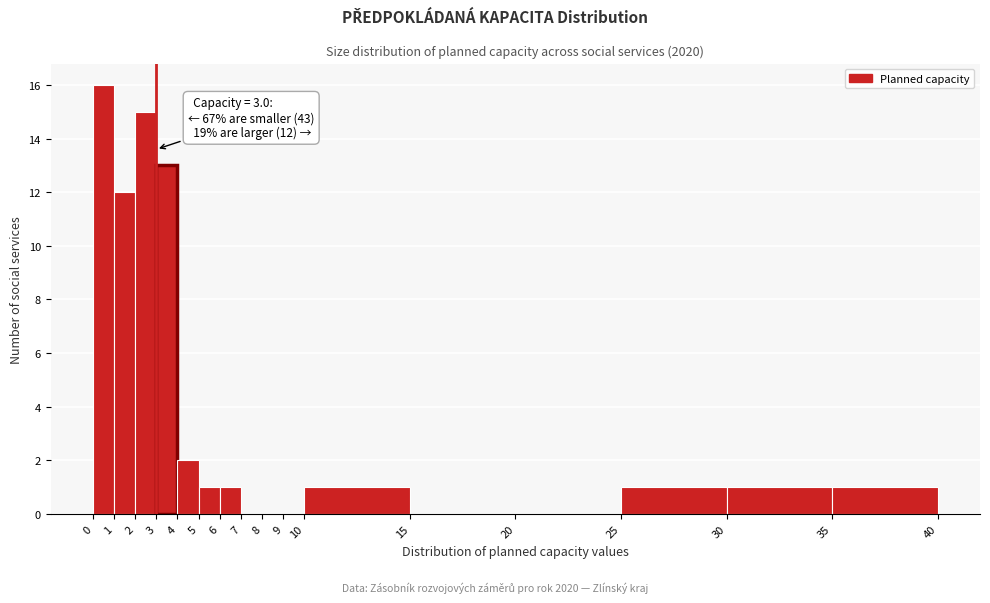

Over which range of the x-axis is the bar tallest?

0 to 1